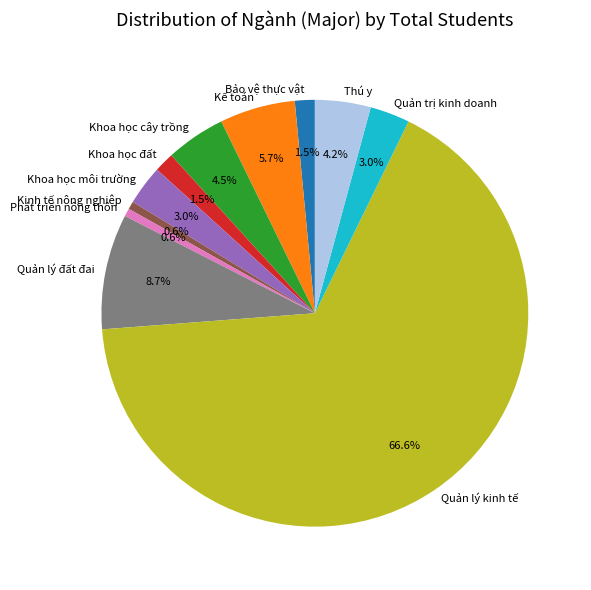

Which category has the biggest portion of the pie?

Quản lý kinh tế